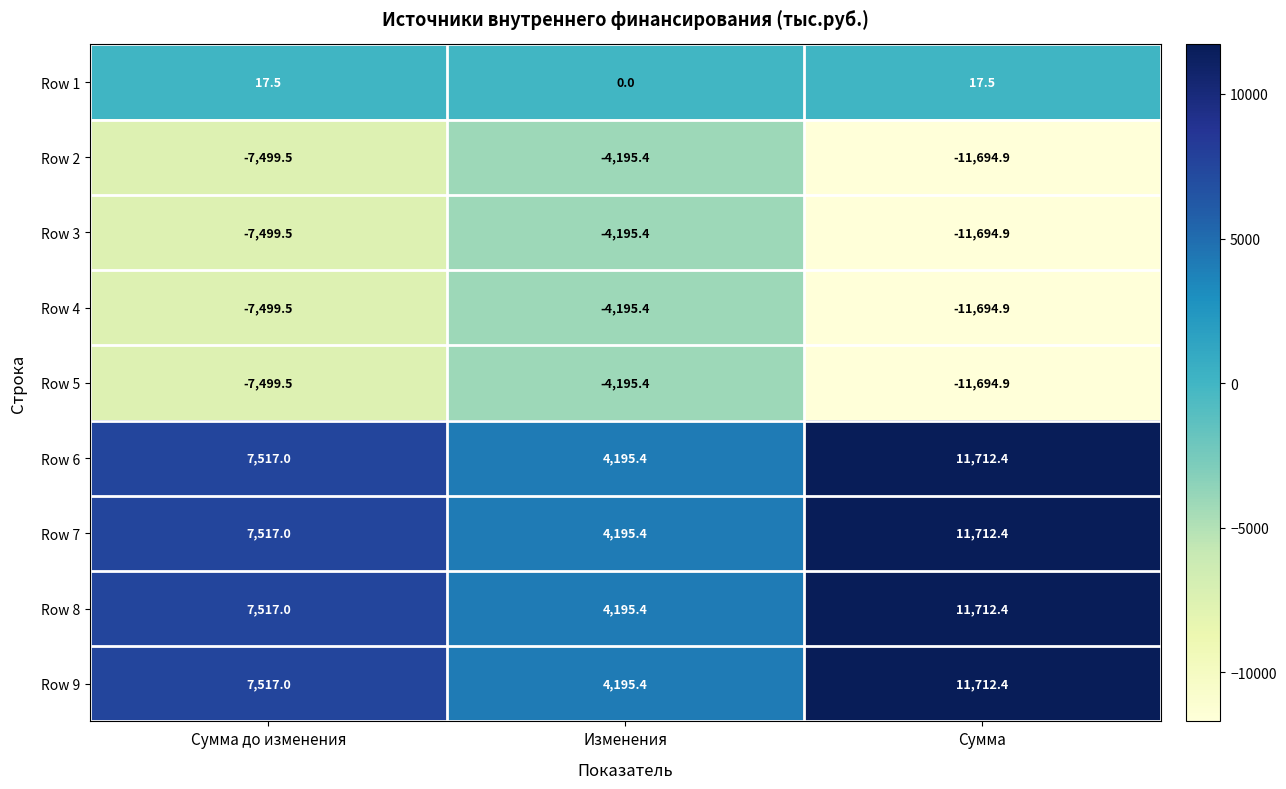

What is the maximum value shown in the chart?

11712.4